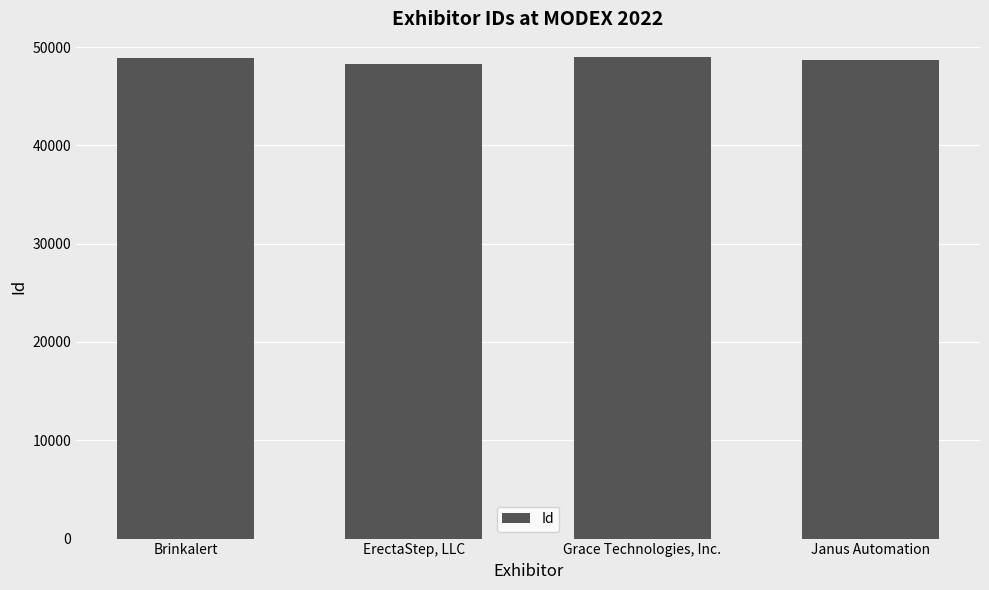

Is it true that the value at ErectaStep, LLC is 48310?

True